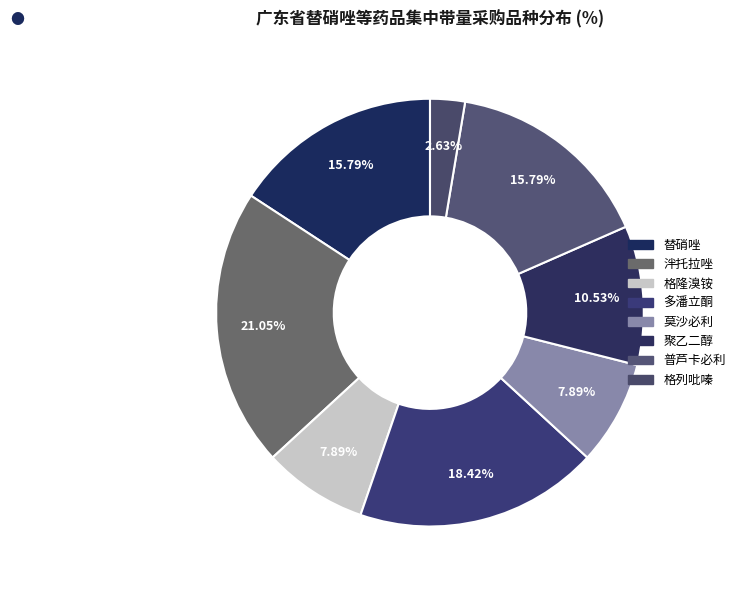

To the nearest percent, what percentage of the pie is 替硝唑?

16%